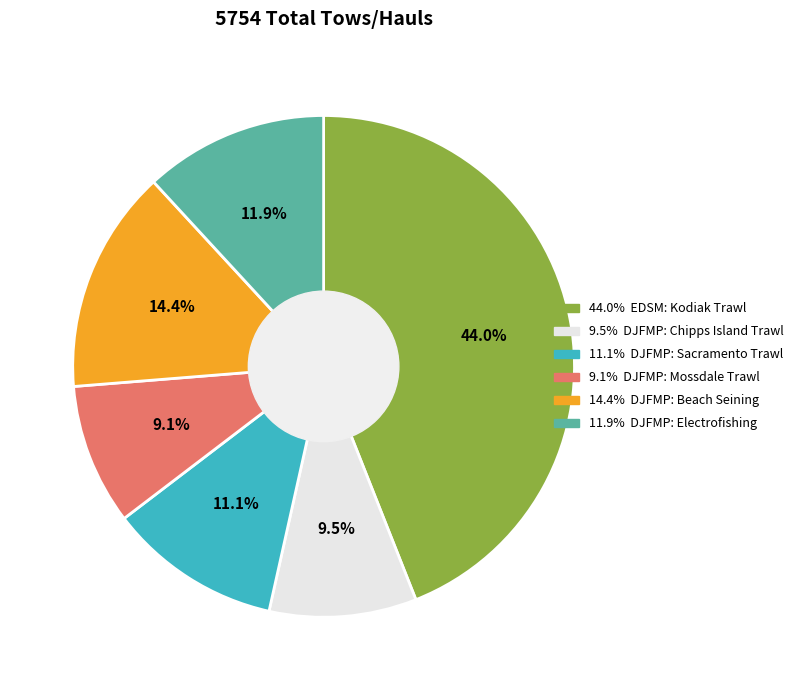

Is there any slice that represents more than half of the pie?

No